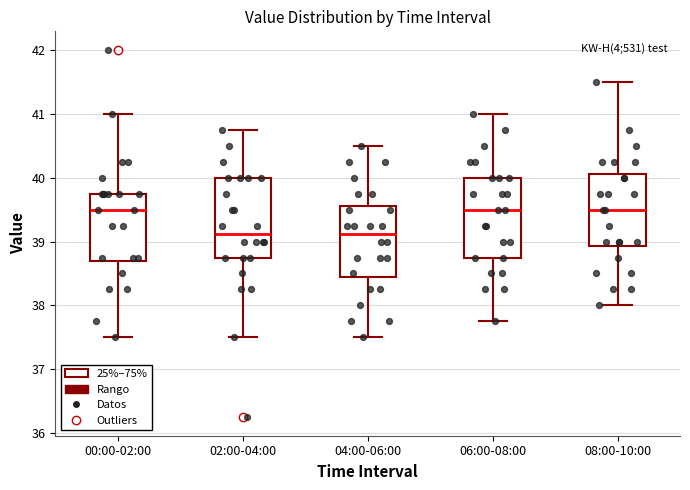

Reading left to right, transcribe this box plot: for each box, give where its median line is, the range the box spans, and where its two whiskers end, as read against the y-axis. The values are not printed on the chart, so give them approximately, as read against the axis.

00:00-02:00: median 39.5, box 38.7 to 39.8, whiskers 37.5 to 41.0
02:00-04:00: median 39.1, box 38.8 to 40.0, whiskers 37.5 to 40.8
04:00-06:00: median 39.1, box 38.4 to 39.6, whiskers 37.5 to 40.5
06:00-08:00: median 39.5, box 38.8 to 40.0, whiskers 37.8 to 41.0
08:00-10:00: median 39.5, box 38.9 to 40.1, whiskers 38.0 to 41.5